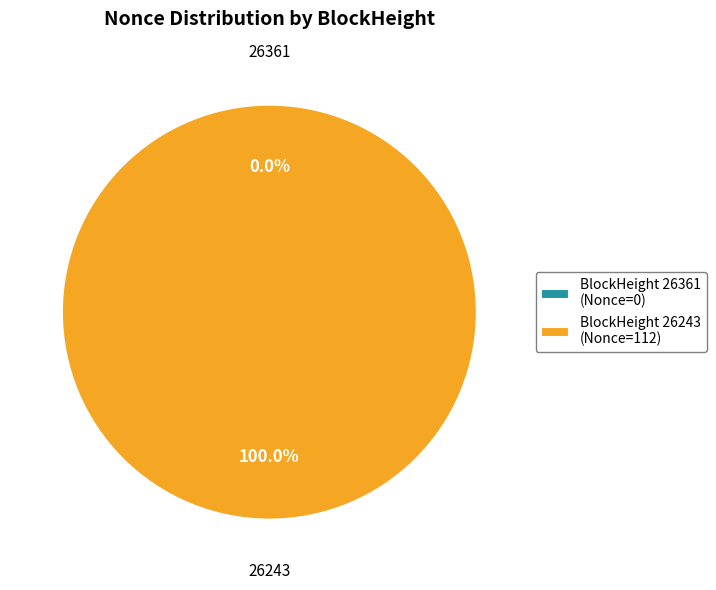

Combined, do 26243 and 26361 account for over 50%?

Yes